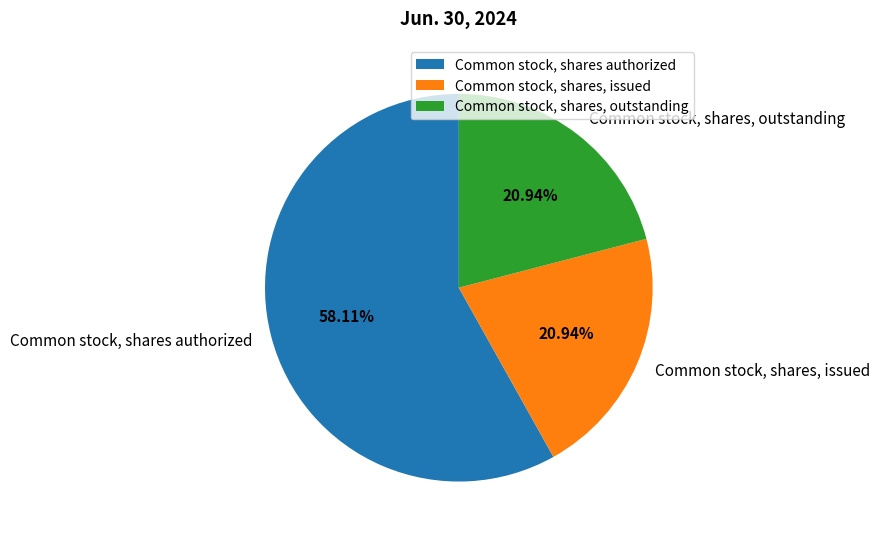

How many segments does this pie chart have?

3